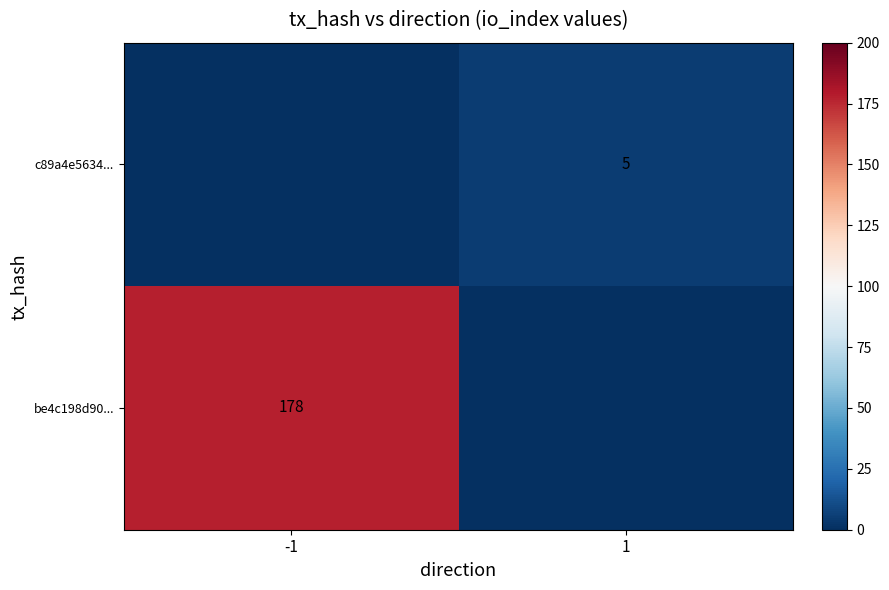

The be4c198d90... series shows 36 at -1. True or false?

False